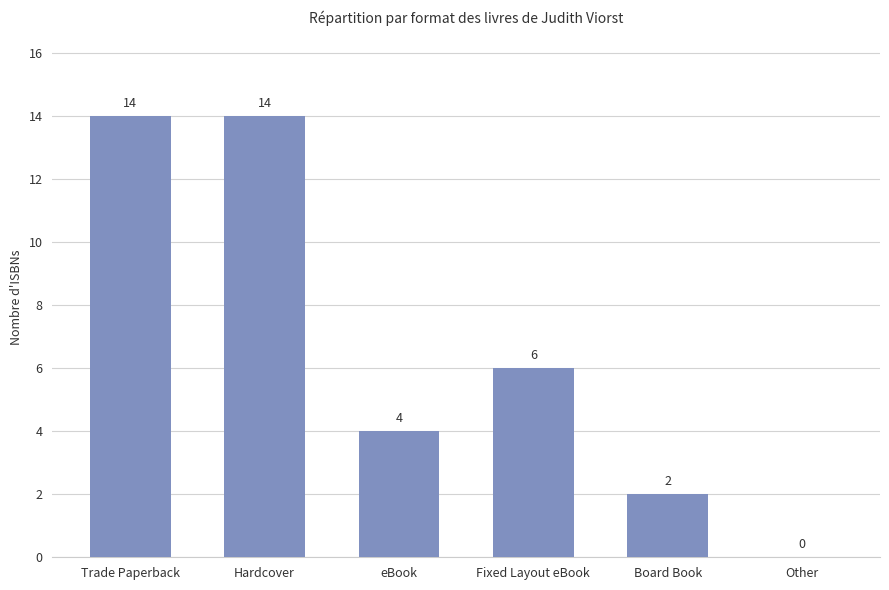

What is the greatest value displayed?

14